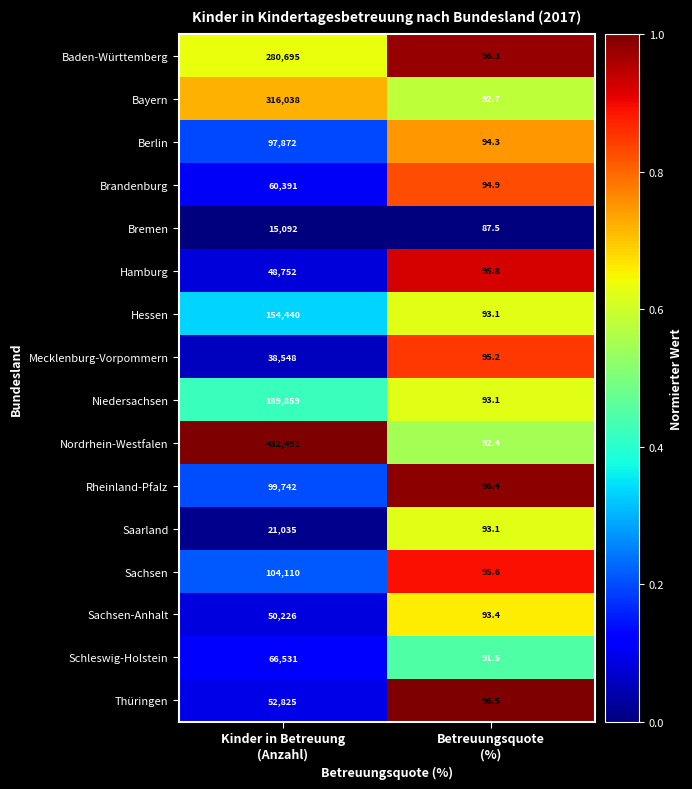

Which series has the largest total across all categories?

Nordrhein-Westfalen